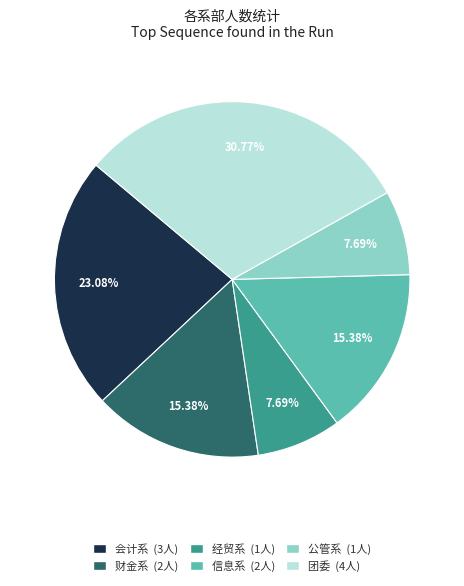

What percentage is the 财金系 slice, to the nearest percent?

15%